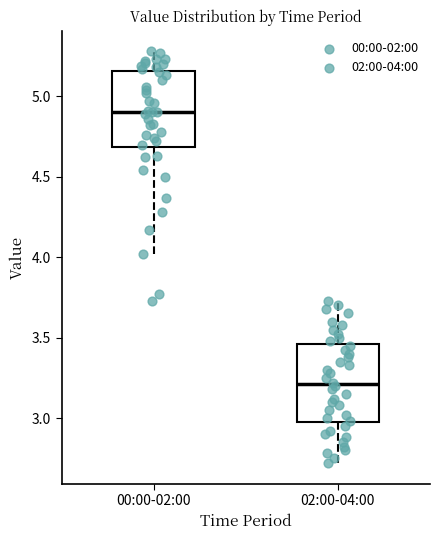

Which box has the highest median line?

00:00-02:00